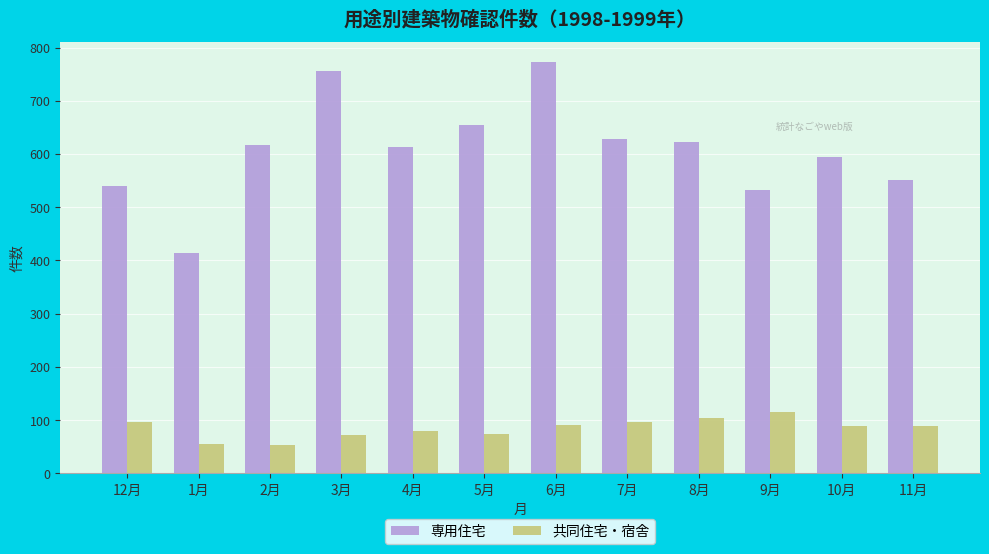

What is the sum of all 共同住宅・宿舎 values?

1013